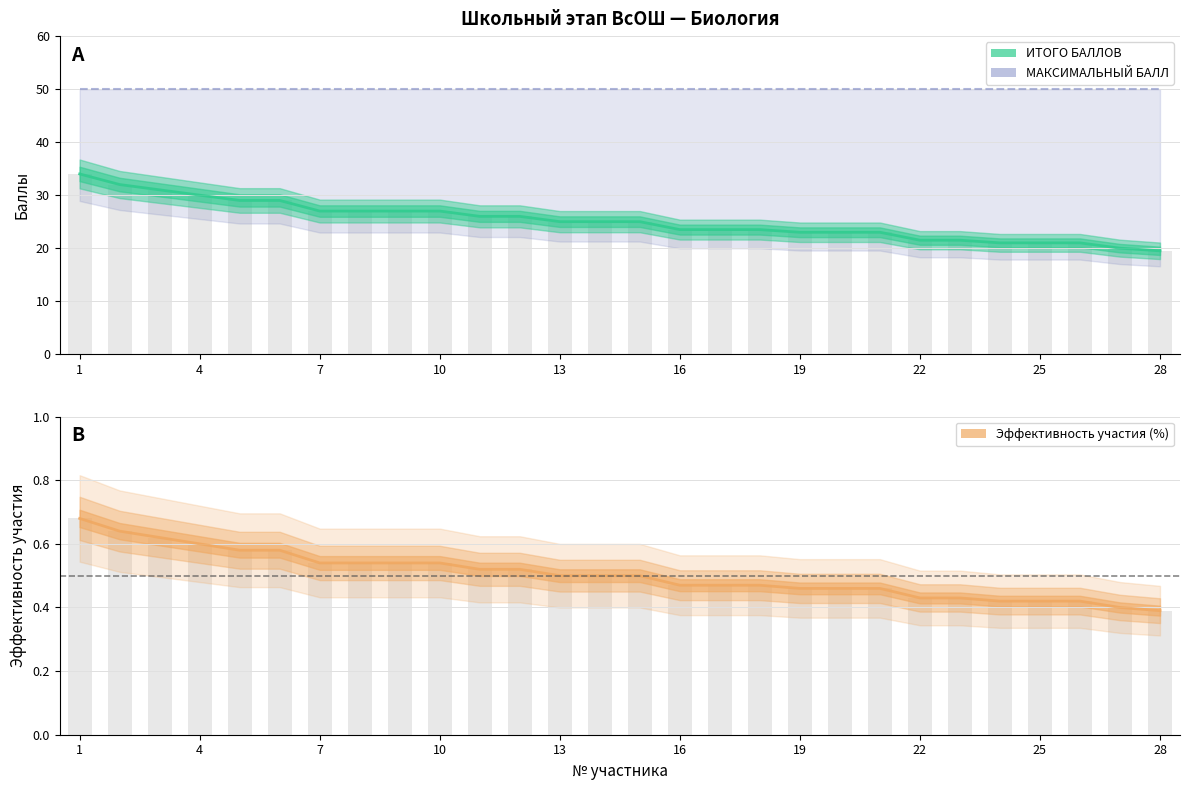

Which label corresponds to the largest value in the chart?

1